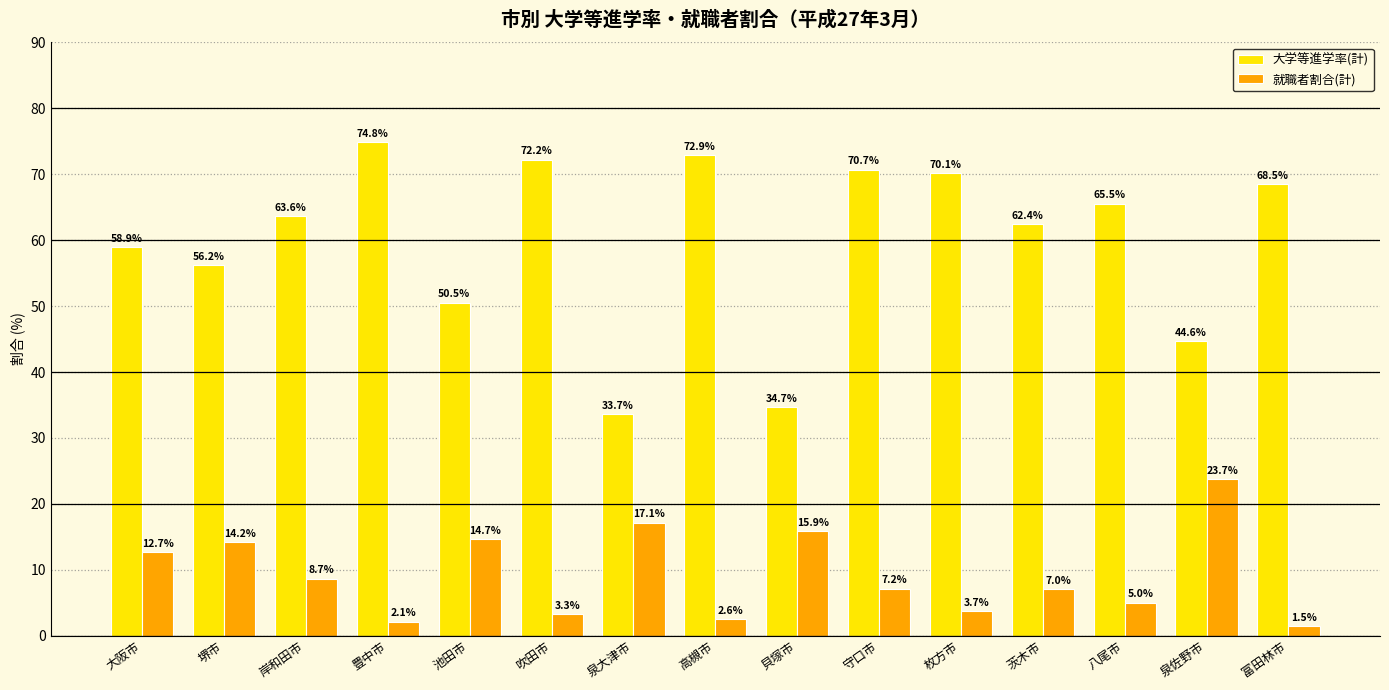

Between 泉大津市 and 茨木市, which series saw the biggest shift?

大学等進学率(計)